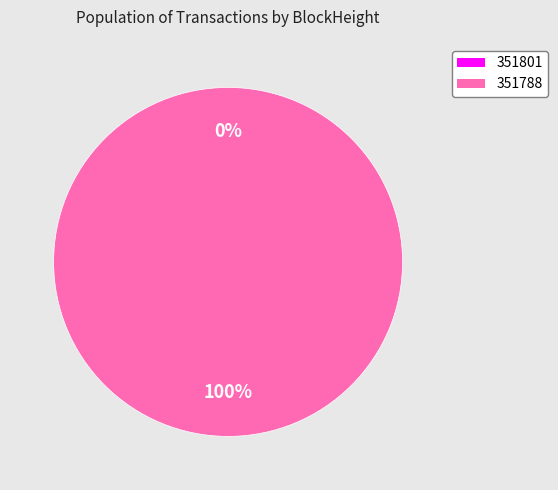

What percentage do 351788 and 351801 together represent?

100.0%